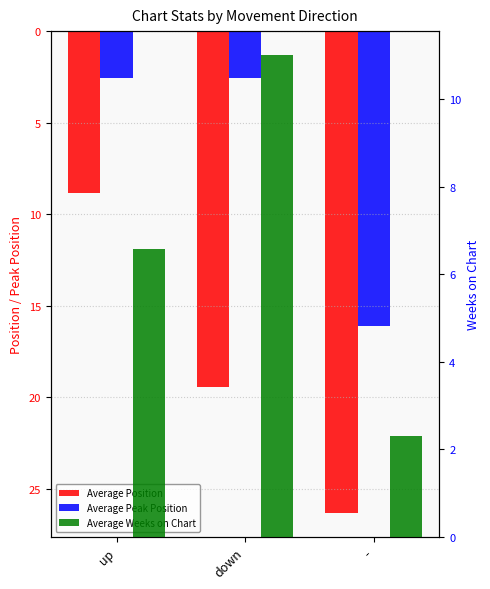

What is the difference between the maximum and minimum values in the Average Position series?

17.4